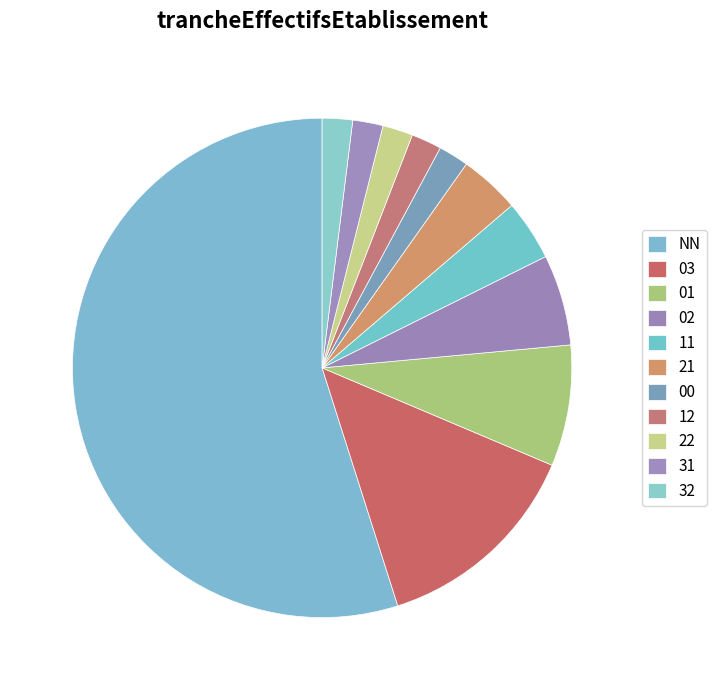

How many slices are in this pie chart?

11